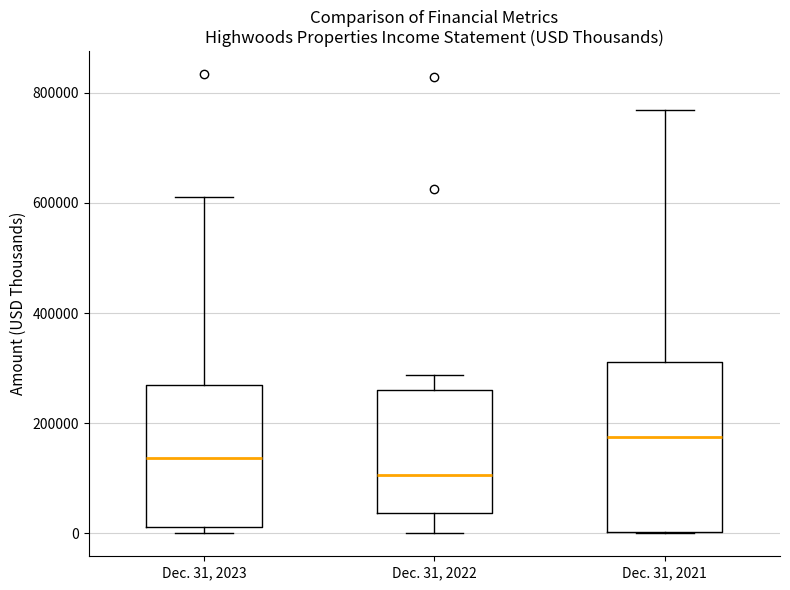

Reading left to right, transcribe this box plot: for each box, give where its median line is, the range the box spans, and where its two whiskers end, as read against the y-axis. The values are not printed on the chart, so give them approximately, as read against the axis.

Dec. 31, 2023: median 140000, box 20000 to 260000, whiskers 0 to 620000
Dec. 31, 2022: median 100000, box 40000 to 260000, whiskers 0 to 280000
Dec. 31, 2021: median 180000, box 0 to 320000, whiskers 0 to 760000